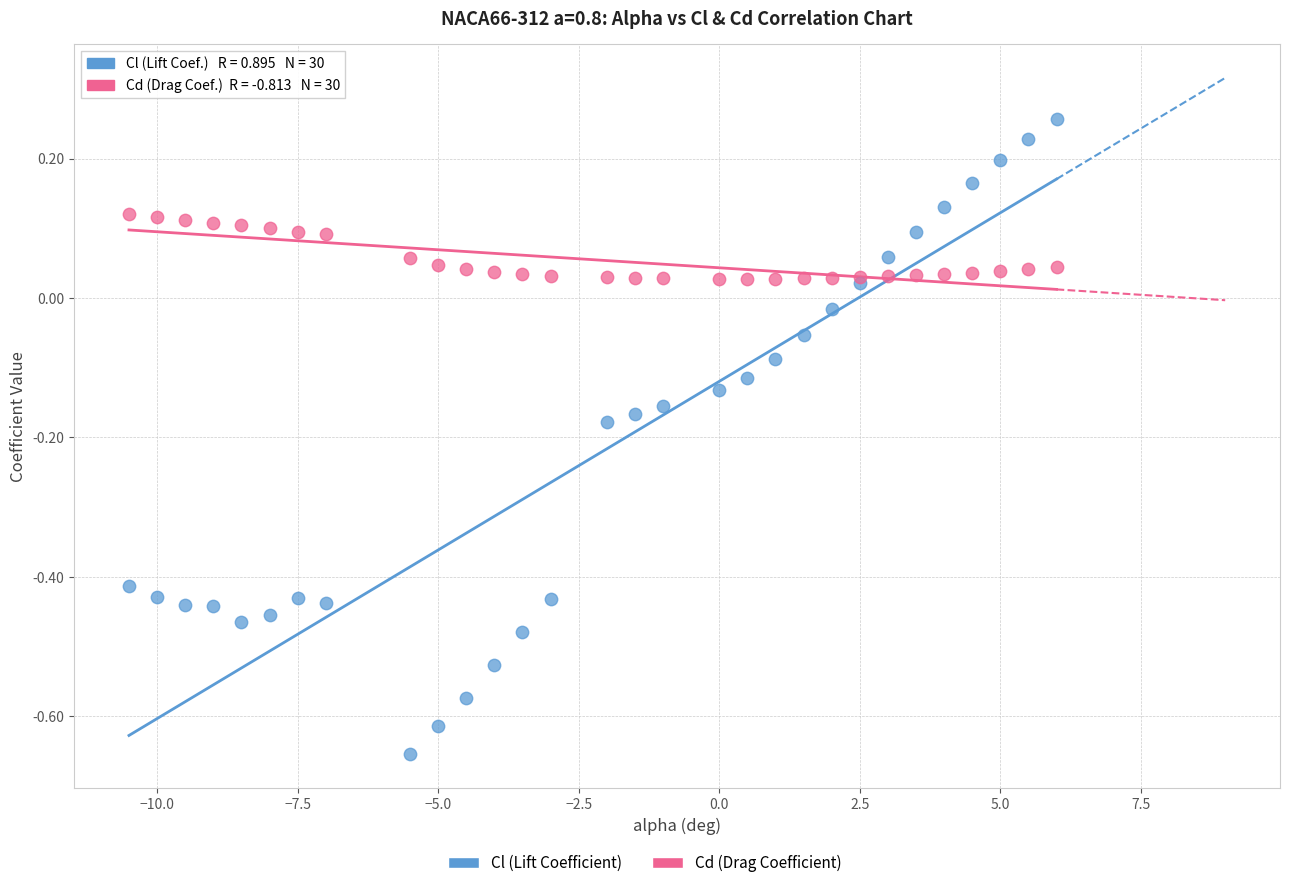

Which series contains the highest Y value?

Cl (Lift Coefficient)